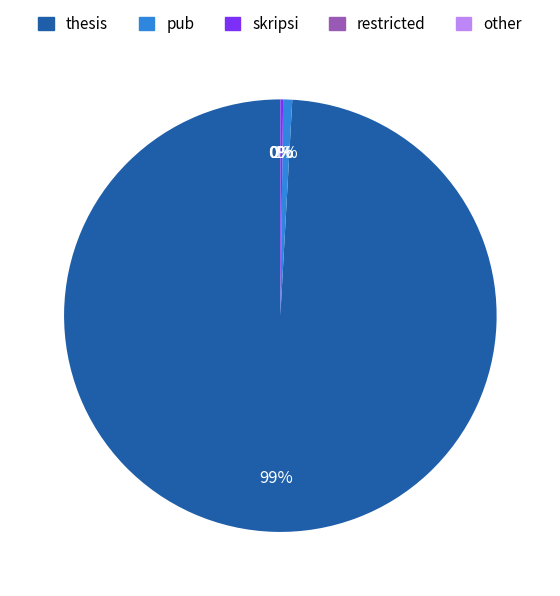

Which slice is the largest?

thesis